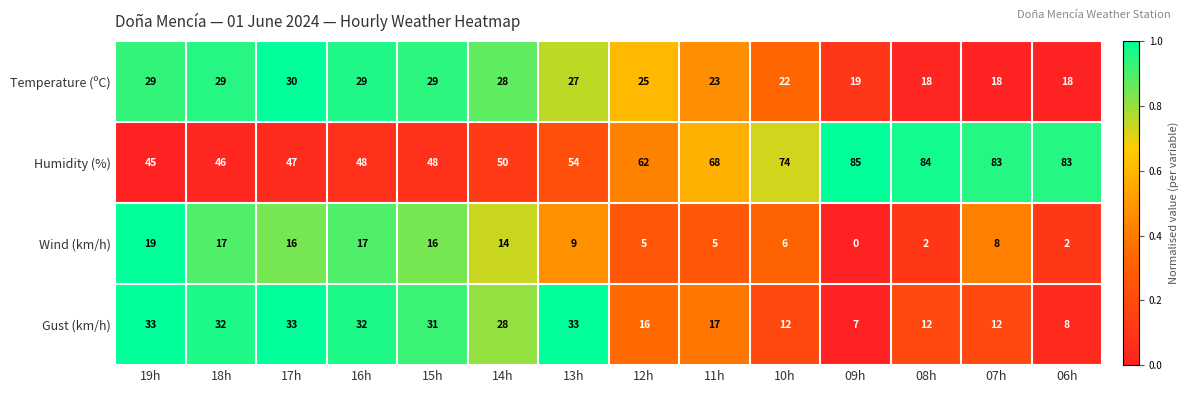

What is the difference between the maximum and minimum values in the Gust (km/h) series?

26